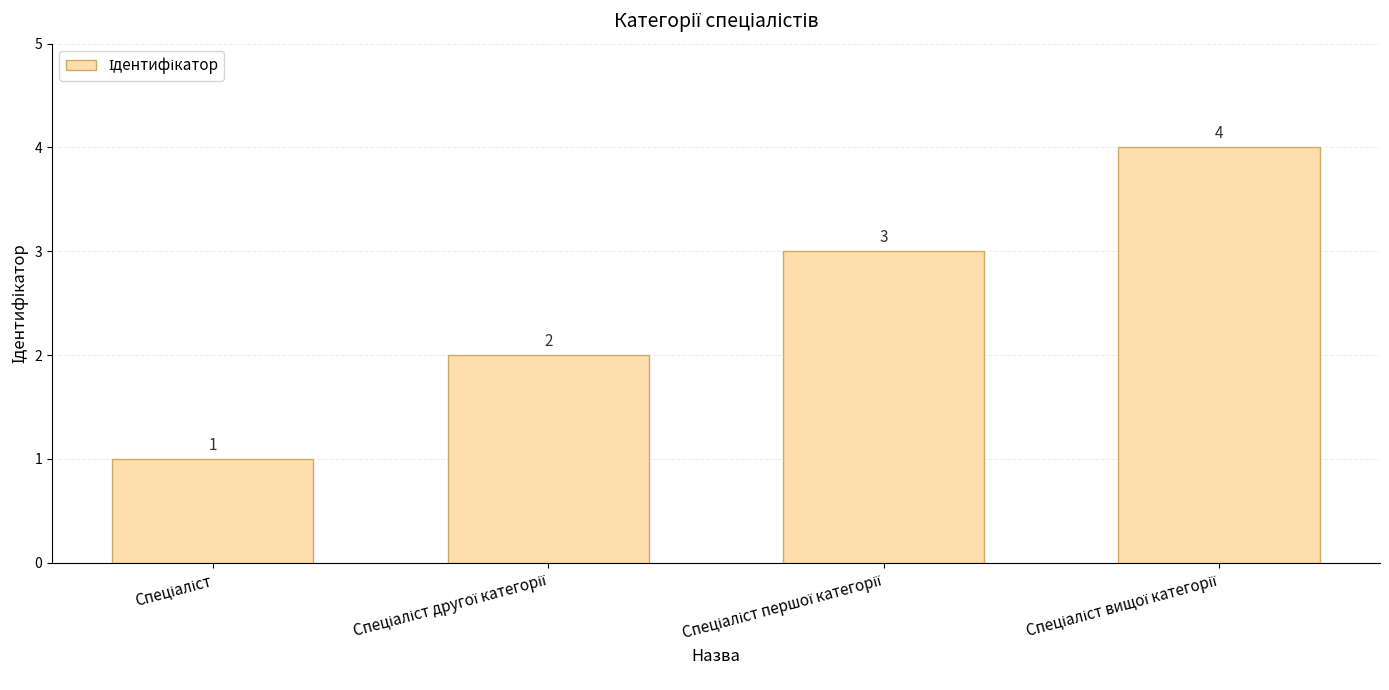

How many values are between 2 and 4?

3